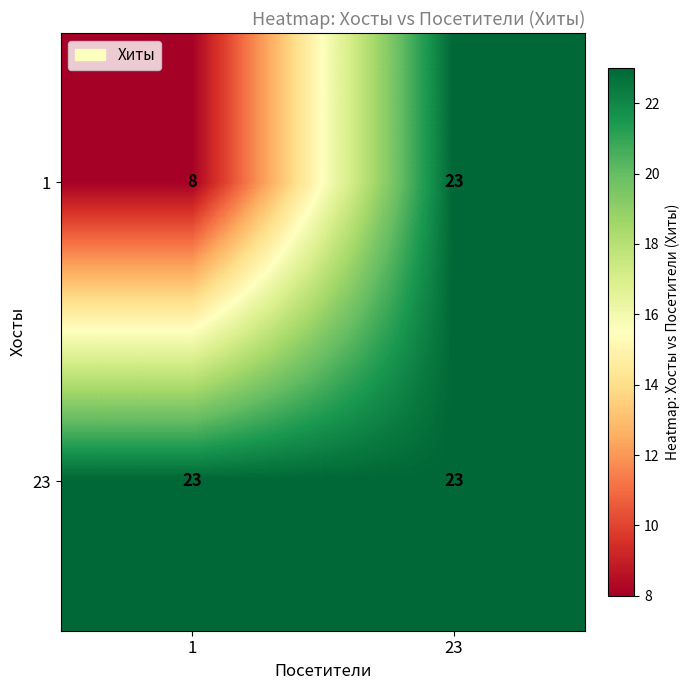

At 1, list the series in order from smallest to largest.

1, 23